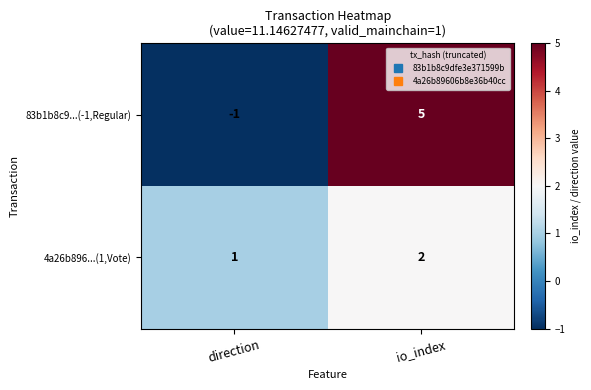

True or false: 83b1b8c9...(-1,Regular) has a value of -1 at direction.

True